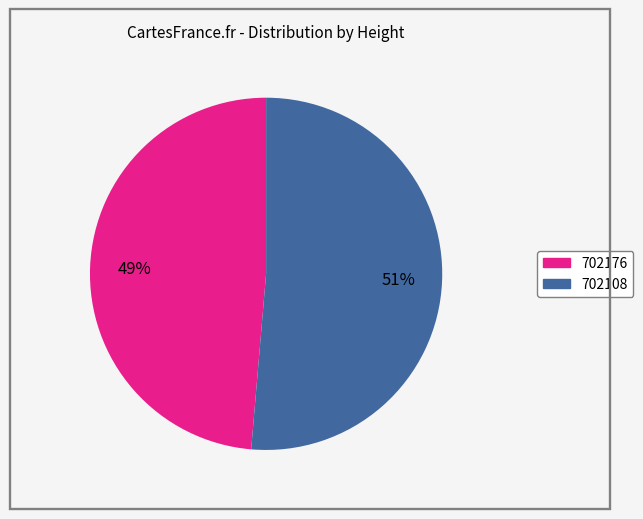

How many segments does this pie chart have?

2